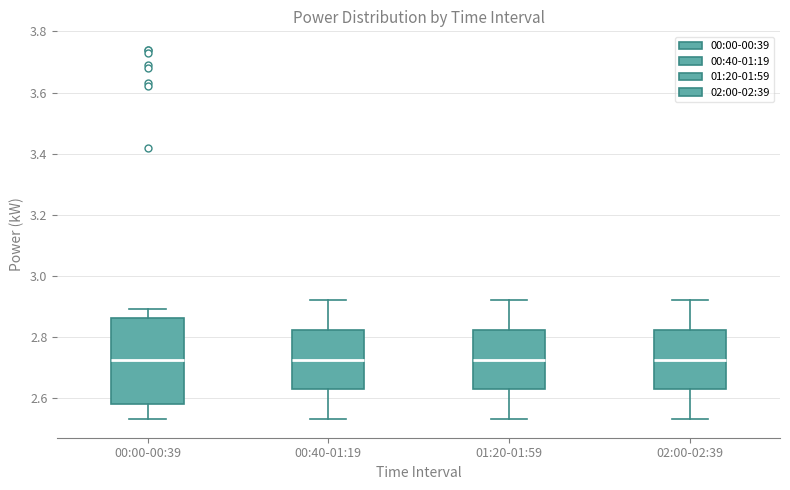

Where is the upper edge of the box for 01:20-01:59 on the y-axis? The values are not printed on the chart, so give them approximately, as read against the axis.

2.82